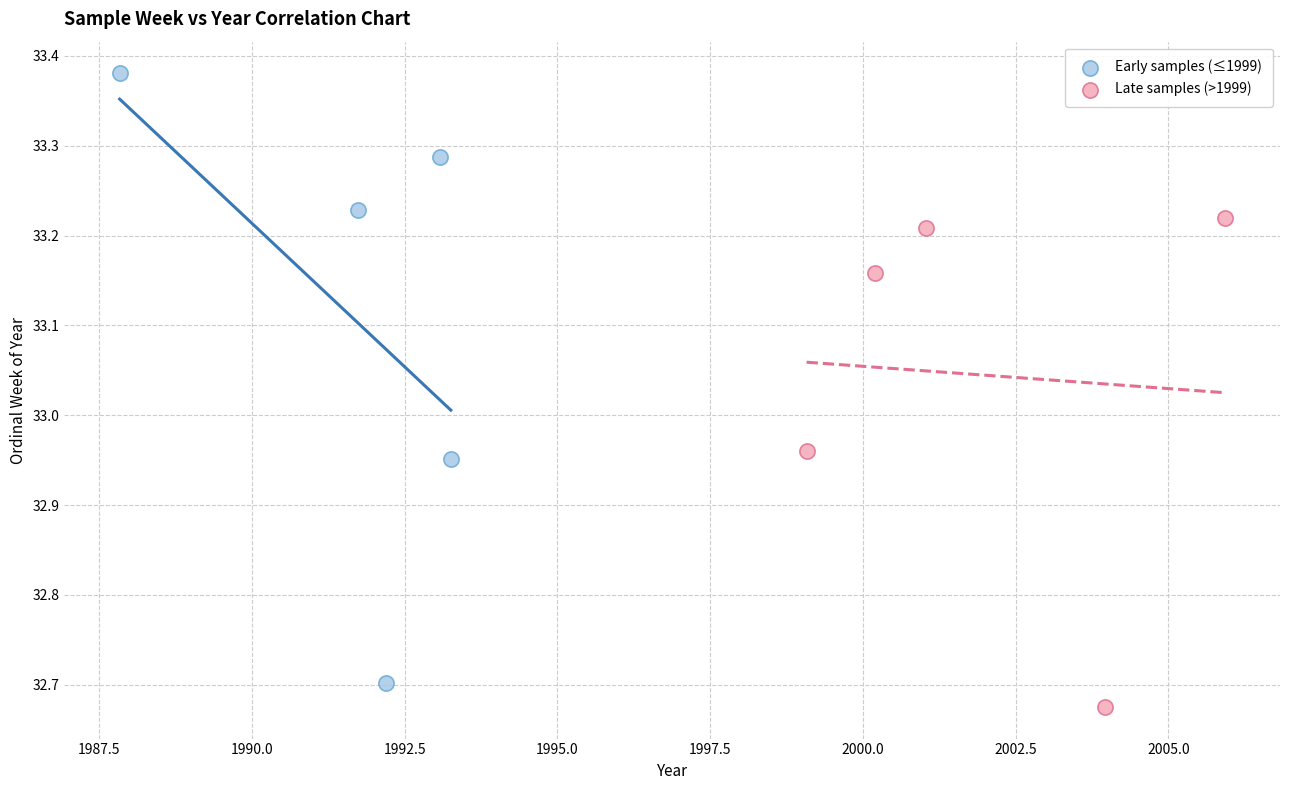

Which series has the widest spread of Y values?

Early samples (≤1999)